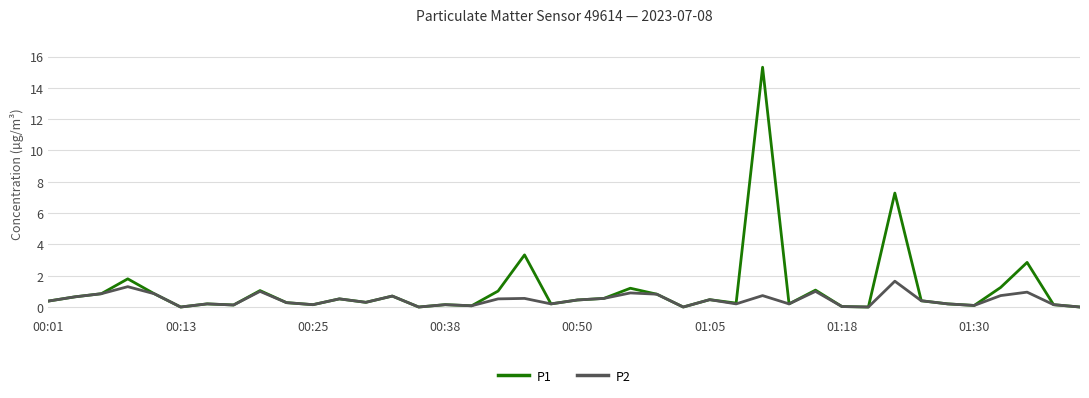

Which series has the largest range (max minus min)?

P1